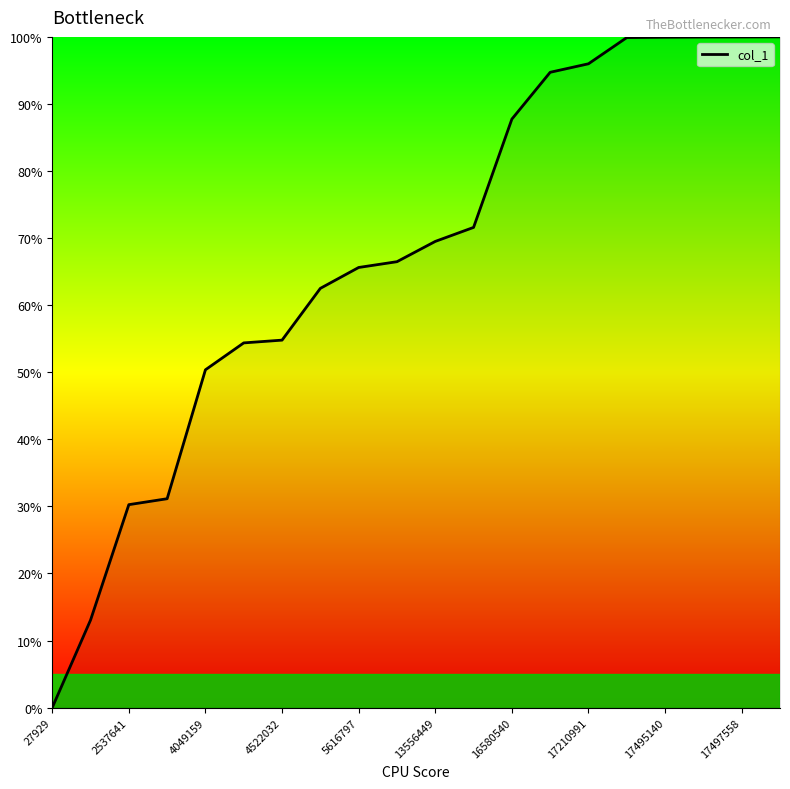

What is the maximum value shown in the chart?

100.0